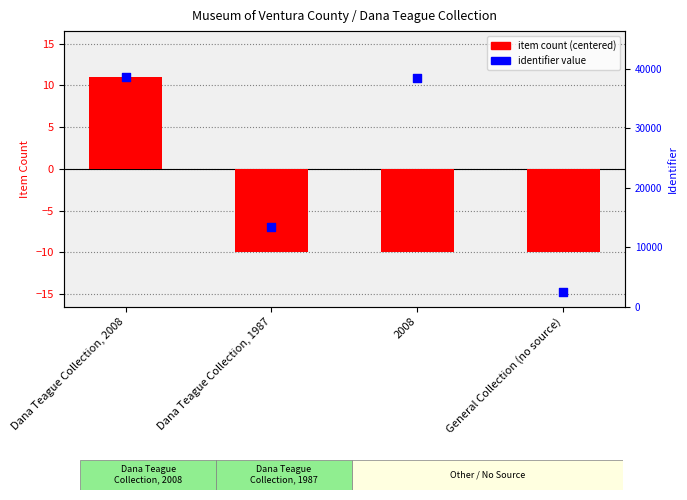

Which series contains the lowest Y value?

item count (centered)